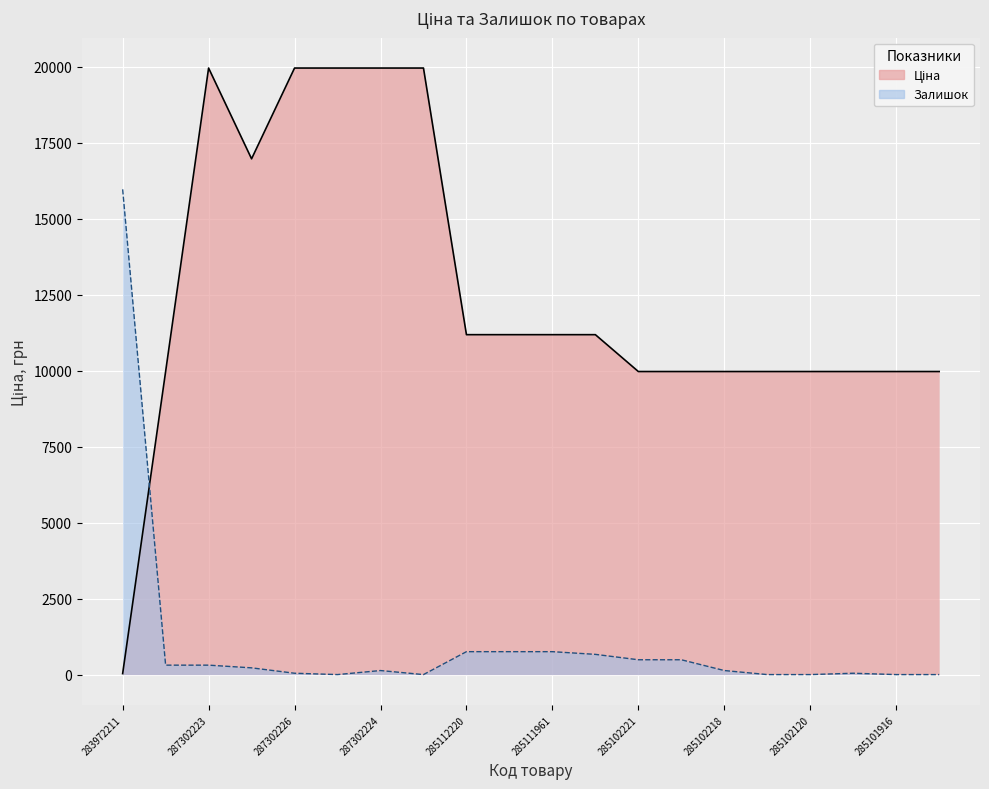

What is the sum of the Ціна values at 285102216 and 287302223?

29939.2